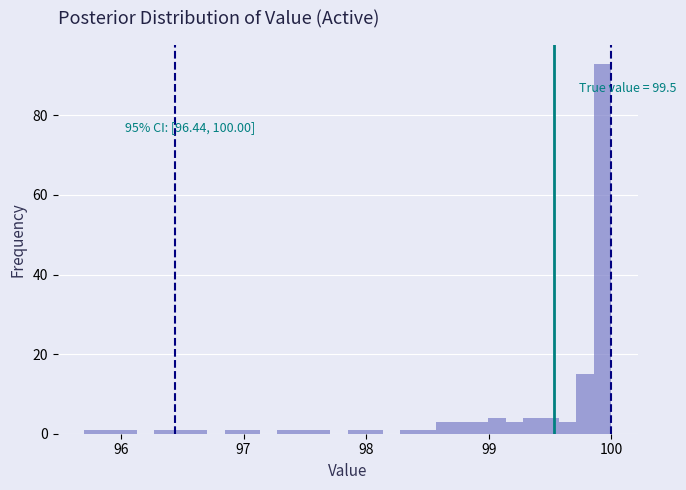

Read against the x-axis, roughly where is the centre of the tallest bar?

99.9